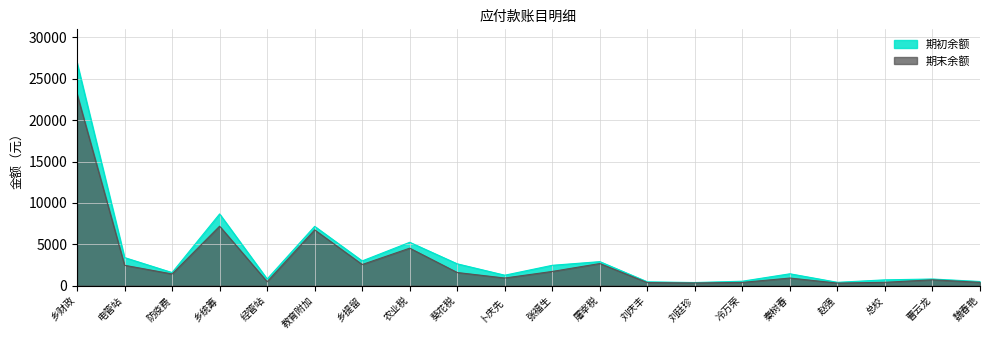

Which has a higher value, 乡统筹 or 冷万荣?

乡统筹